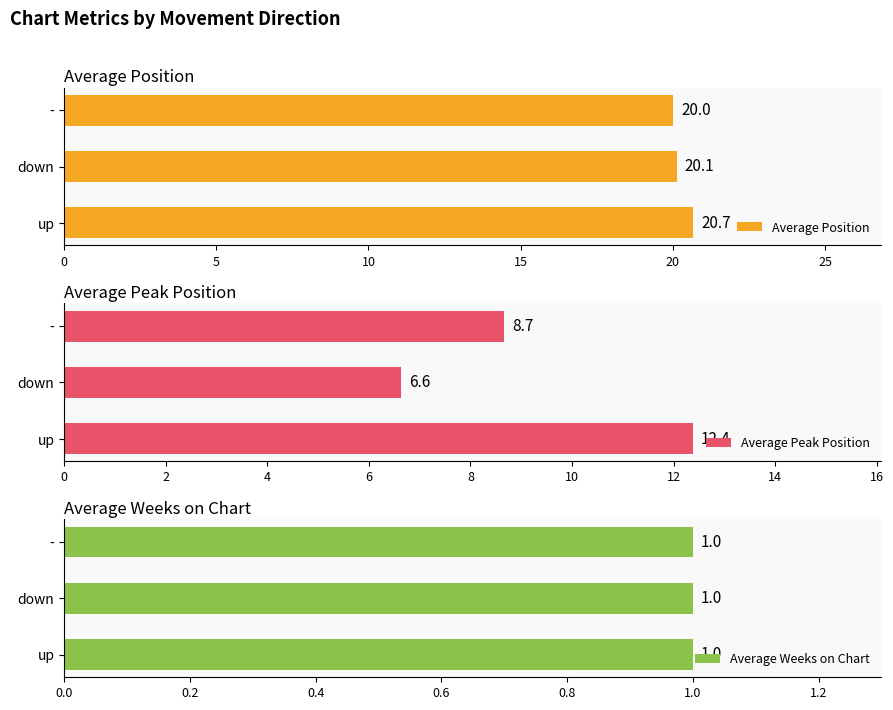

Is the value of Average Peak Position at 5 greater than the value of Average Weeks on Chart at 10?

Yes